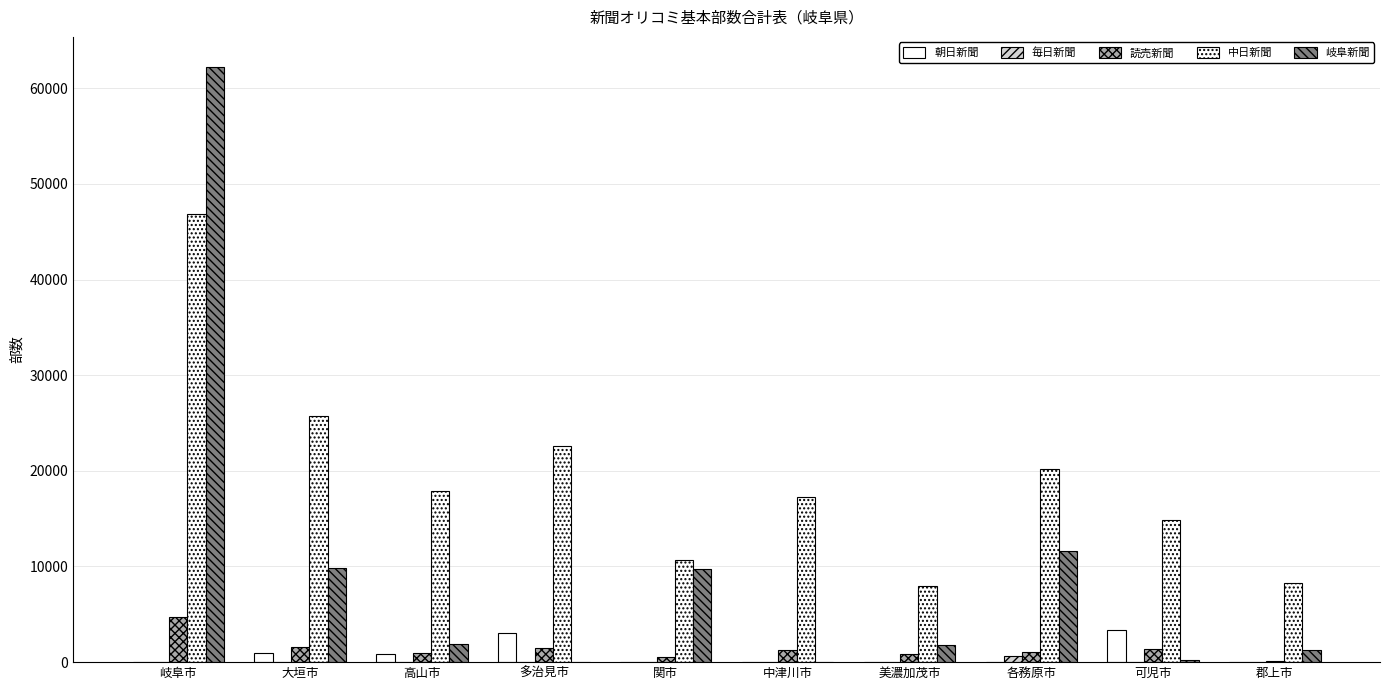

Which series changed the most between 大垣市 and 中津川市?

岐阜新聞